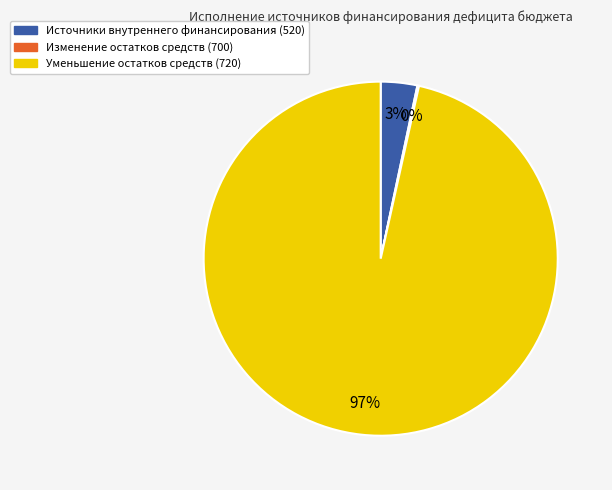

To the nearest percent, what is the average slice percentage?

33%